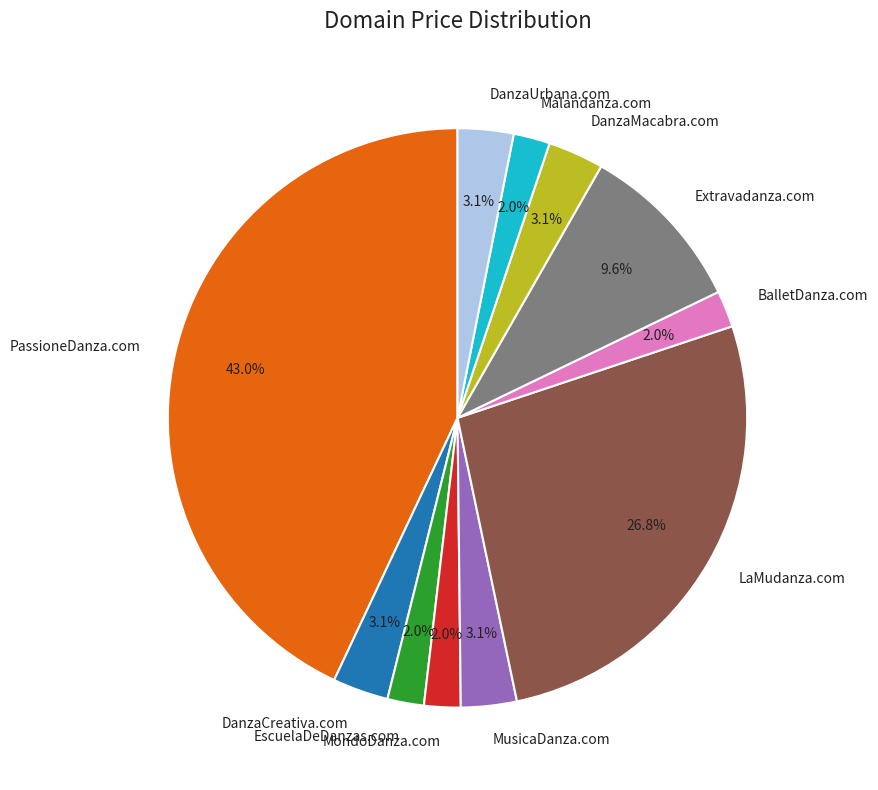

True or false: MondoDanza.com accounts for 9% of the total.

False